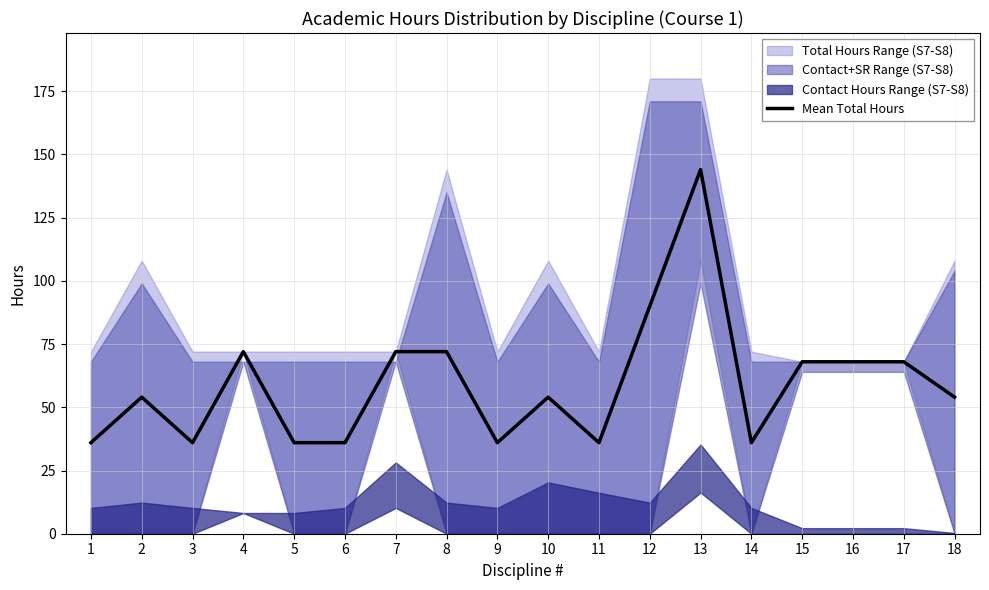

How many categories are shown in the chart?

18